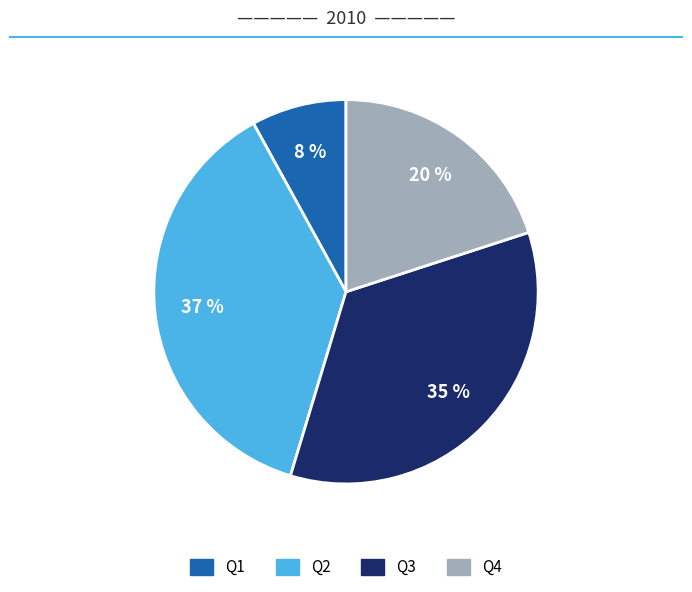

To the nearest percent, what is the difference between the largest and smallest slice percentages?

29%